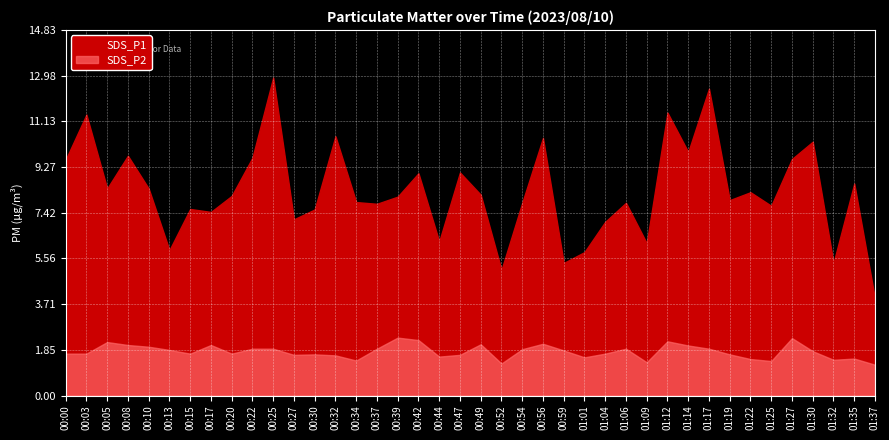

True or false: SDS_P1 and SDS_P2 cross at least once.

False